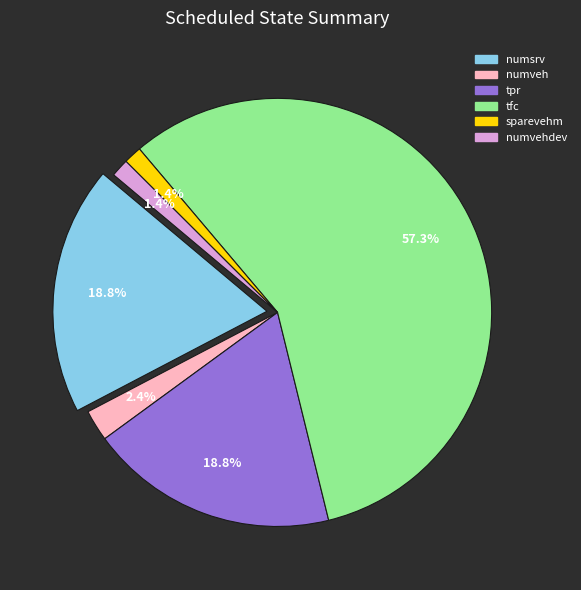

Is it true that sparevehm is 11% of the pie?

False